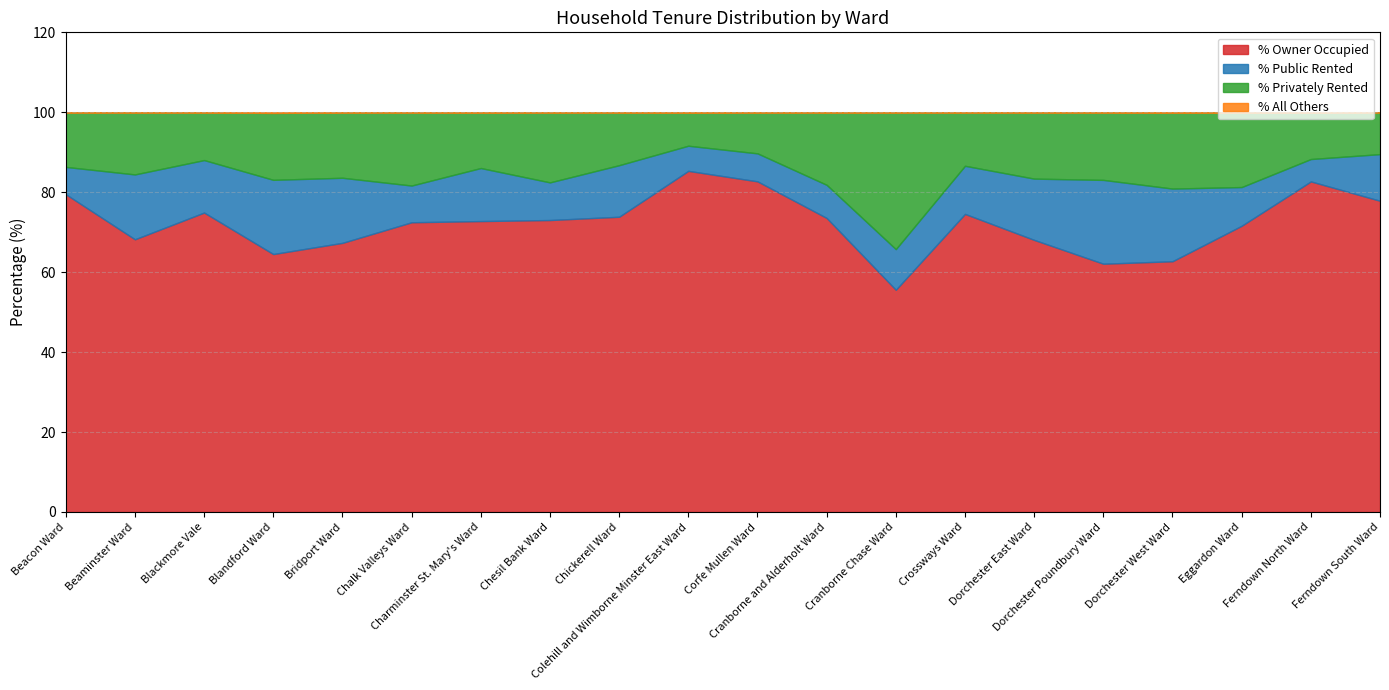

What is the sum of all % All Others values?

0.3